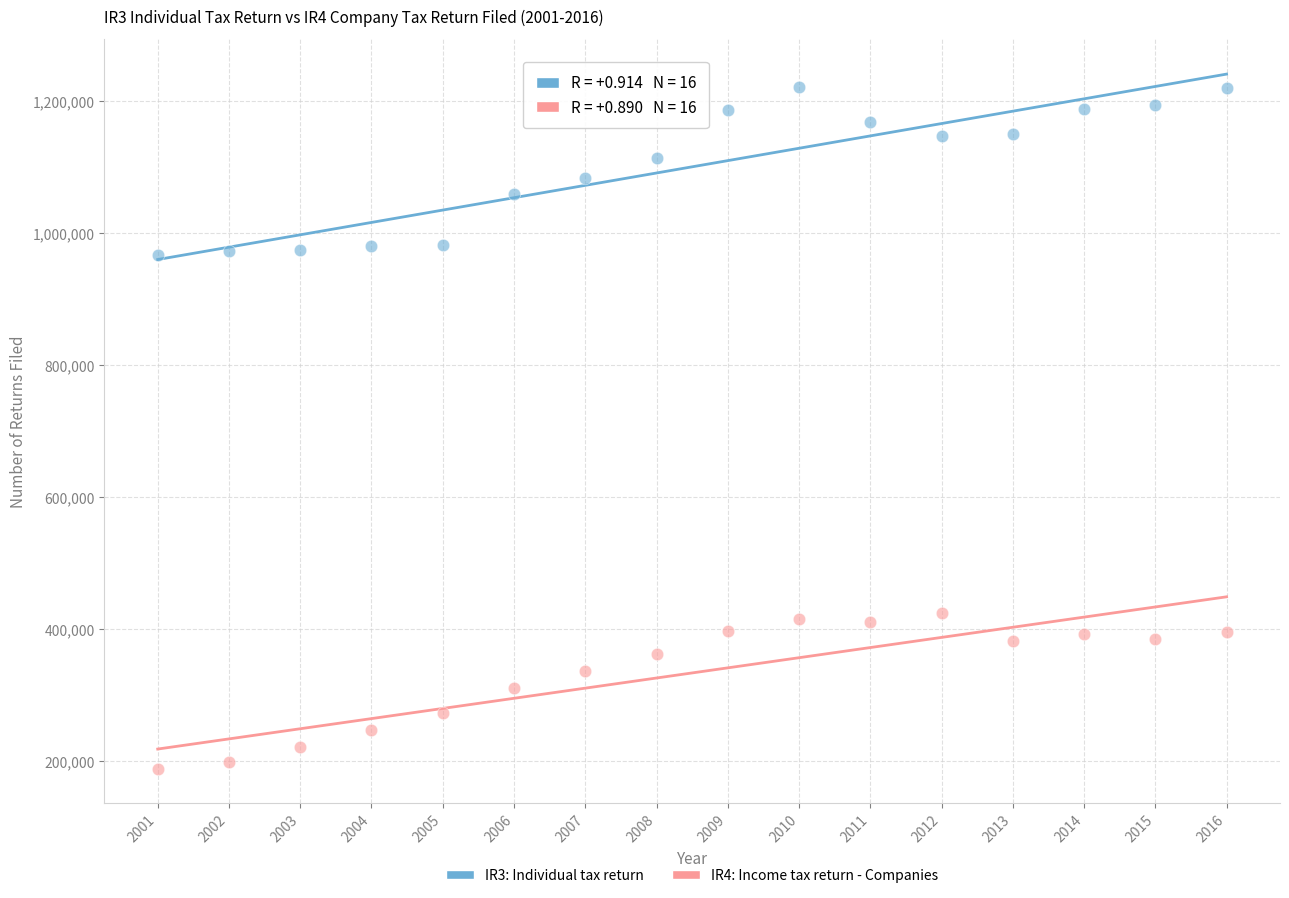

Across all data points, what is the range of Y values (max minus min)?

1032387